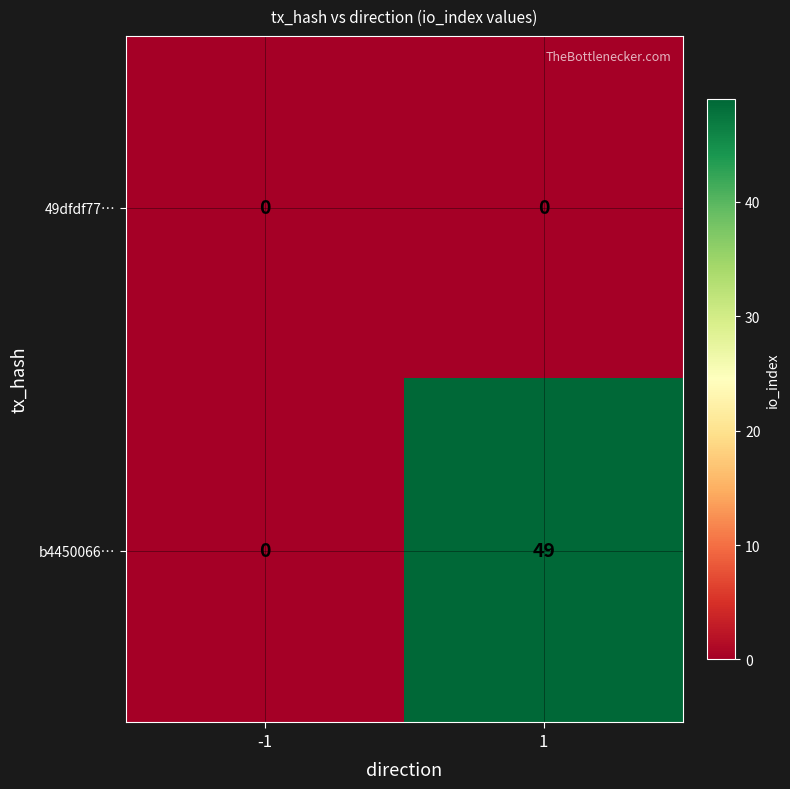

List the series in order of their peak value, lowest first.

49dfdf77…, b4450066…